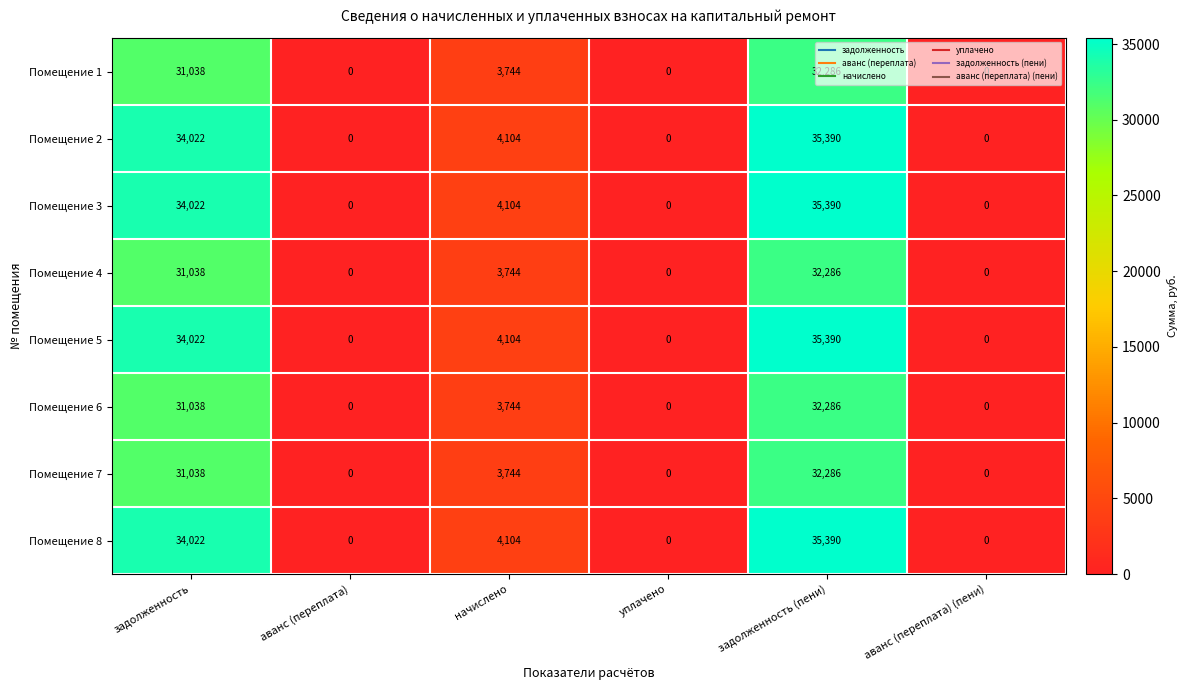

What is the difference between the second highest and second lowest values in the Помещение 1 series?

31038